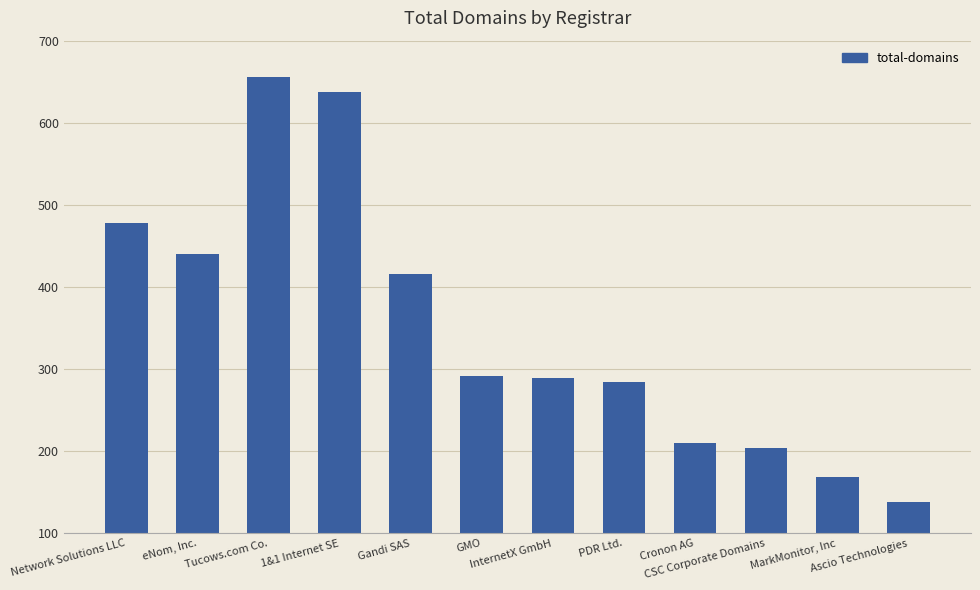

What is the smallest value displayed?

138